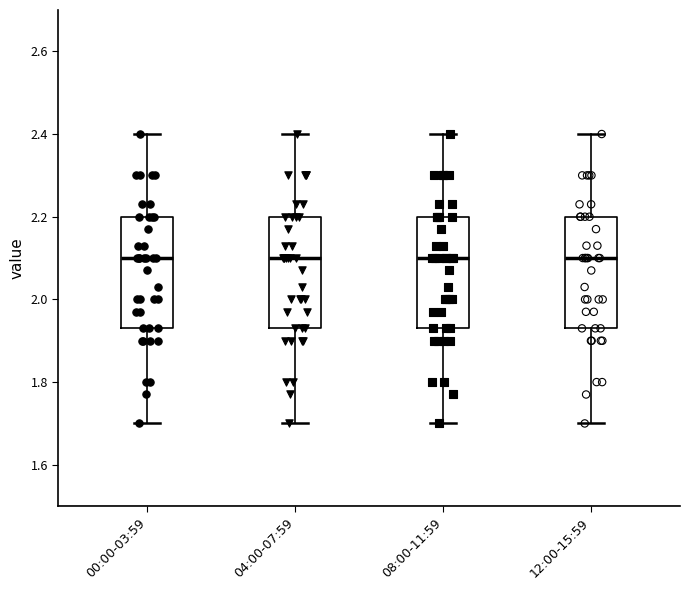

Reading left to right, transcribe this box plot: for each box, give where its median line is, the range the box spans, and where its two whiskers end, as read against the y-axis. The values are not printed on the chart, so give them approximately, as read against the axis.

00:00-03:59: median 2.10, box 1.94 to 2.20, whiskers 1.70 to 2.40
04:00-07:59: median 2.10, box 1.94 to 2.20, whiskers 1.70 to 2.40
08:00-11:59: median 2.10, box 1.94 to 2.20, whiskers 1.70 to 2.40
12:00-15:59: median 2.10, box 1.94 to 2.20, whiskers 1.70 to 2.40